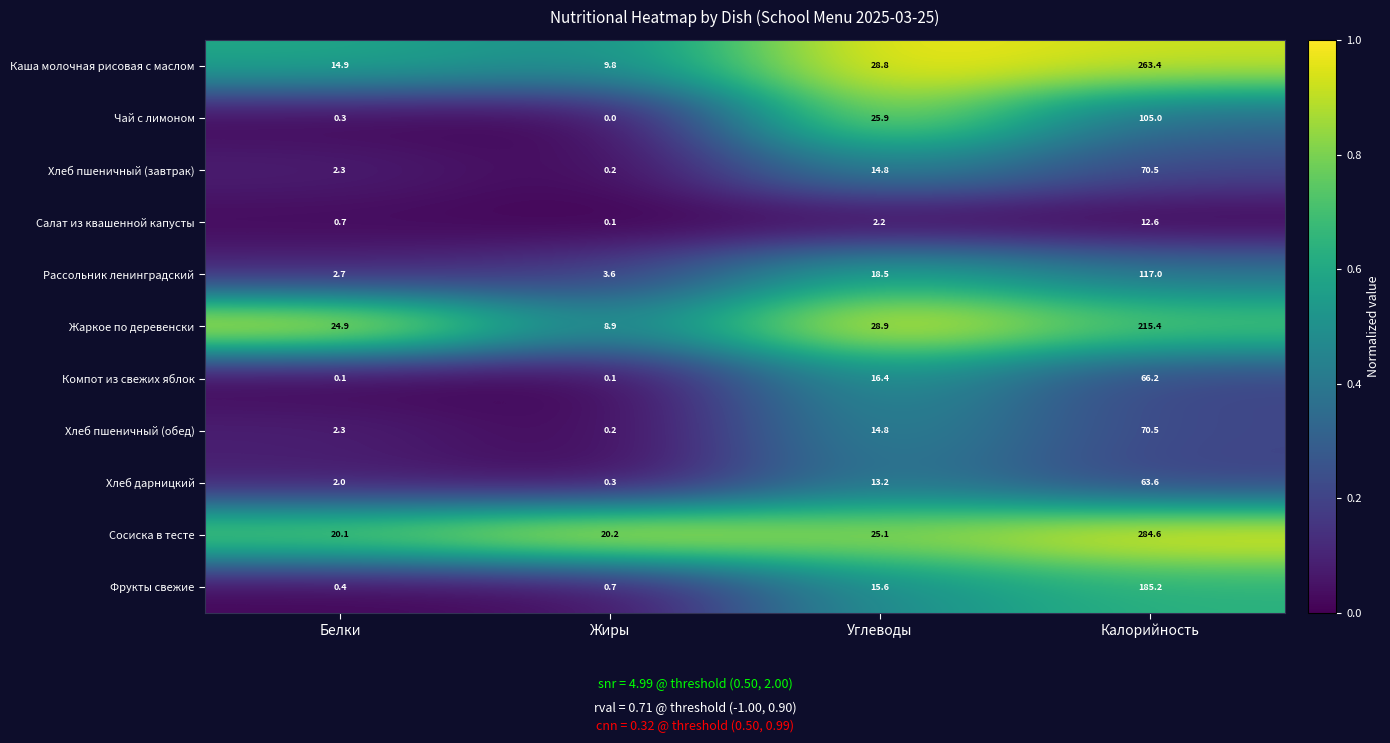

What is the difference between the maximum and second lowest values in the Сосиска в тесте series?

264.4